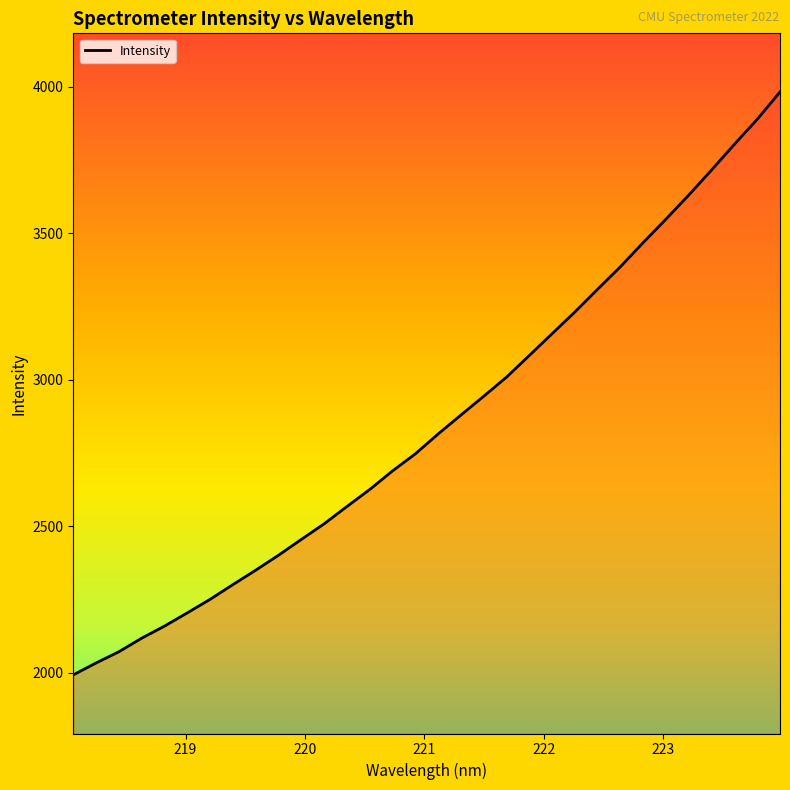

How many series are shown in this chart?

1